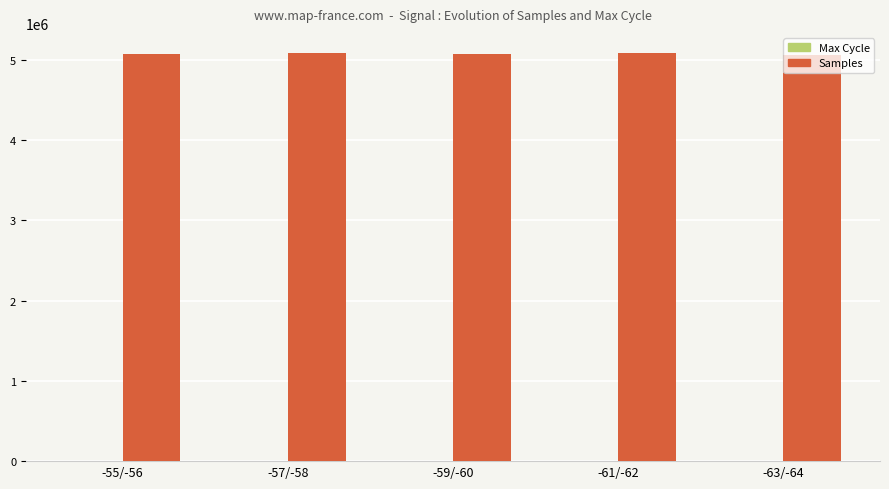

What is the greatest value displayed?

5080729